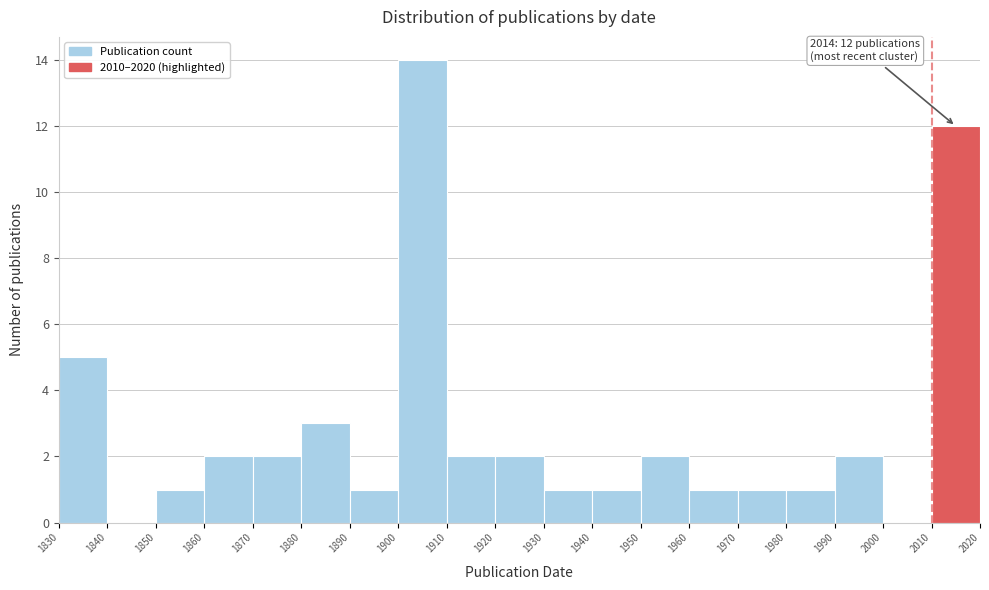

Which range on the x-axis has the tallest bar?

1900 to 1910